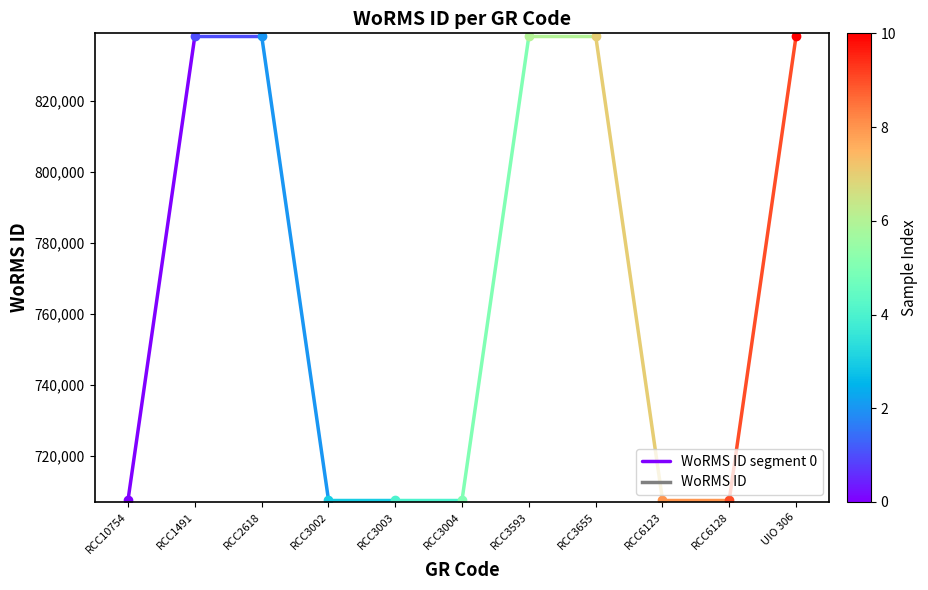

How many categories are shown in the chart?

2